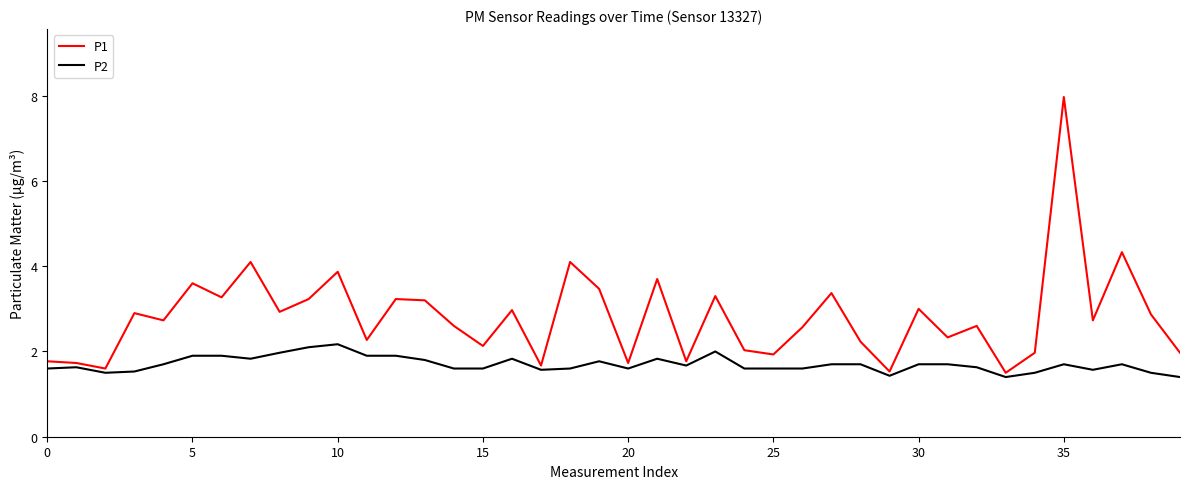

Does the chart have visible grid lines?

No